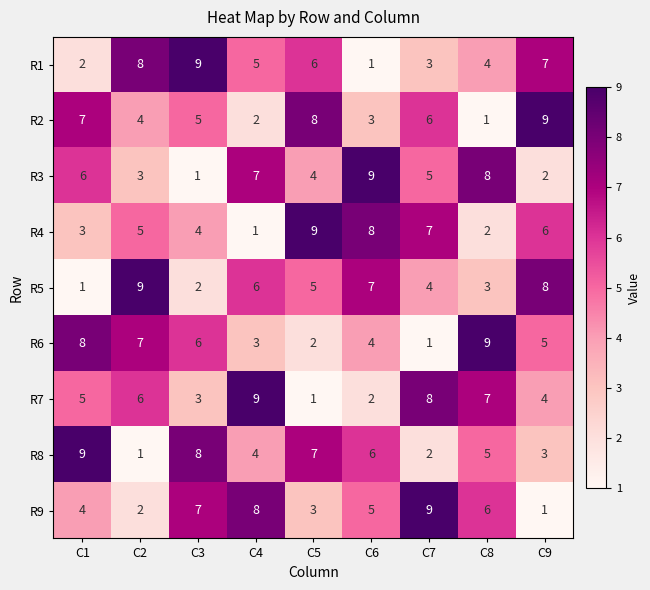

Which series changed the most between C2 and C8?

R5